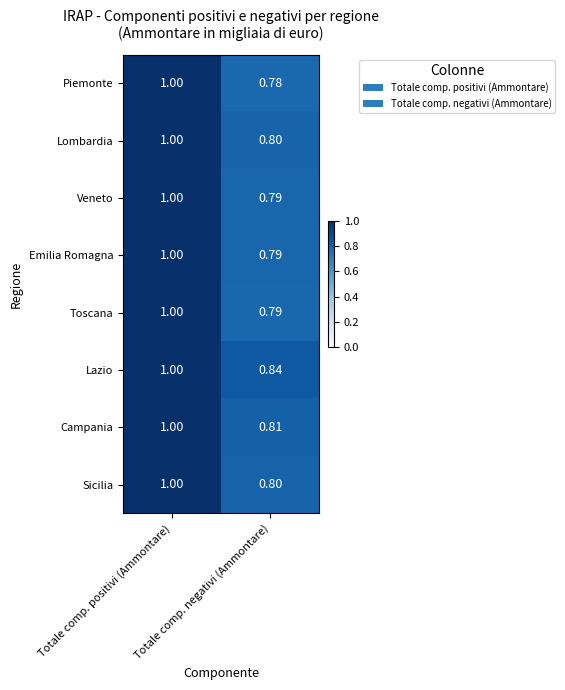

Count the number of data series in this chart.

8